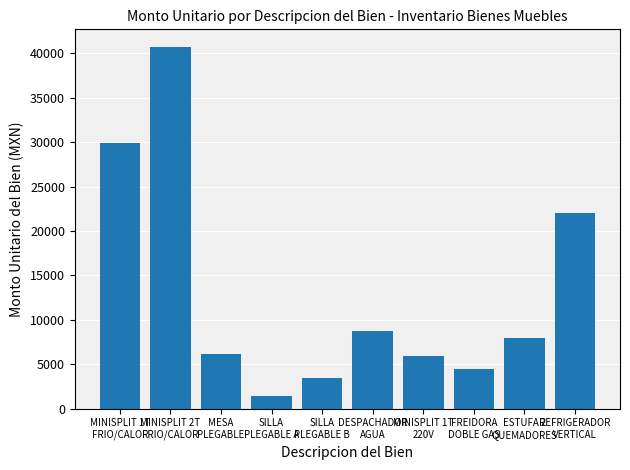

At which category does the chart reach its peak across all series?

MINISPLIT 2T
FRIO/CALOR